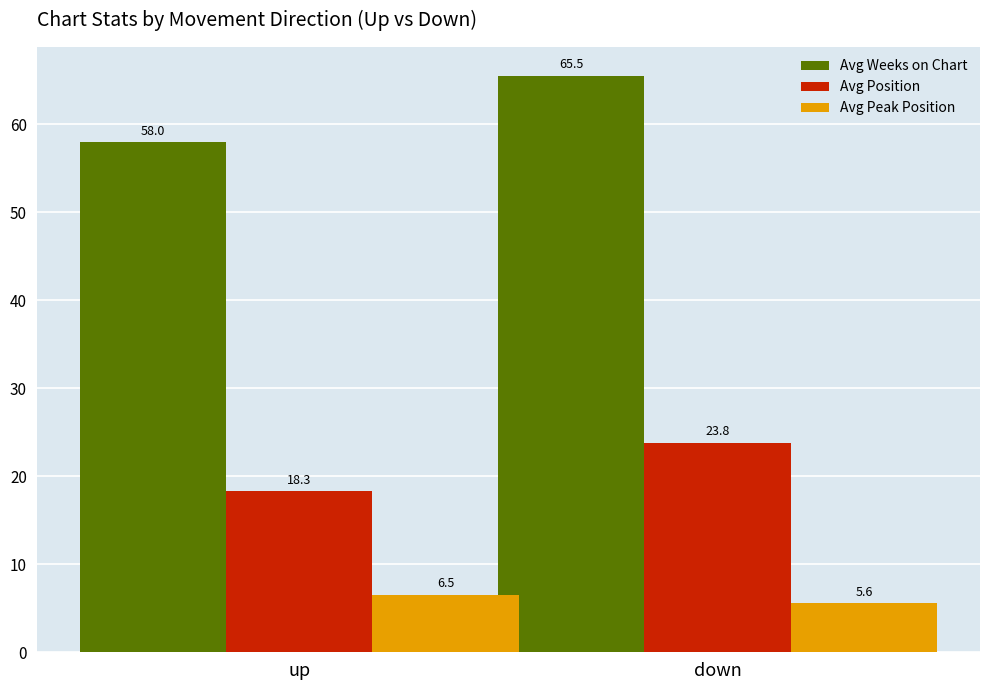

Between up and down, which series saw the biggest shift?

Avg Weeks on Chart